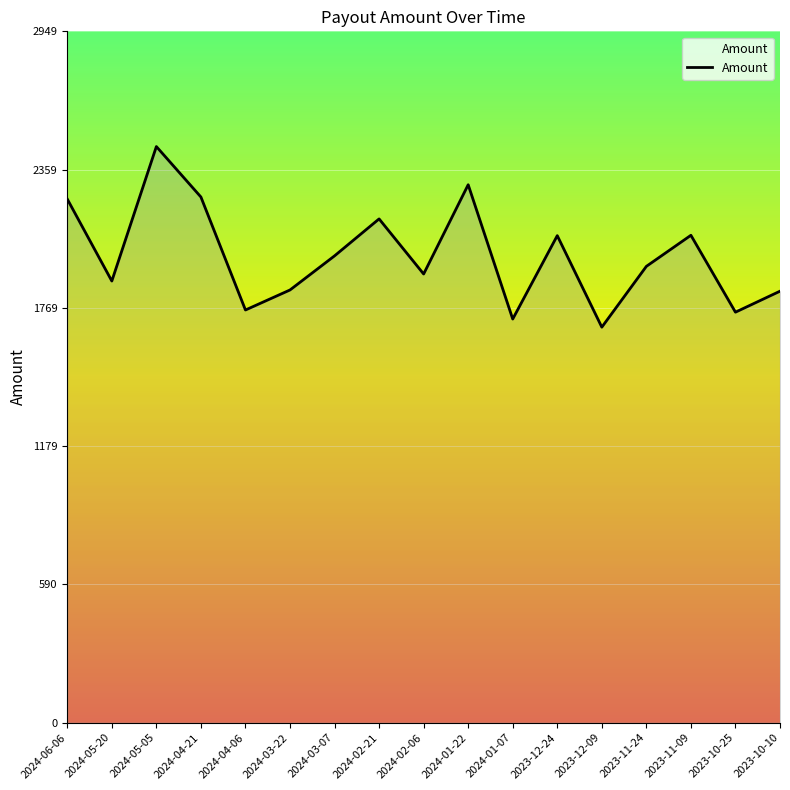

What is the approximate value at 2024-03-07?

1990.9